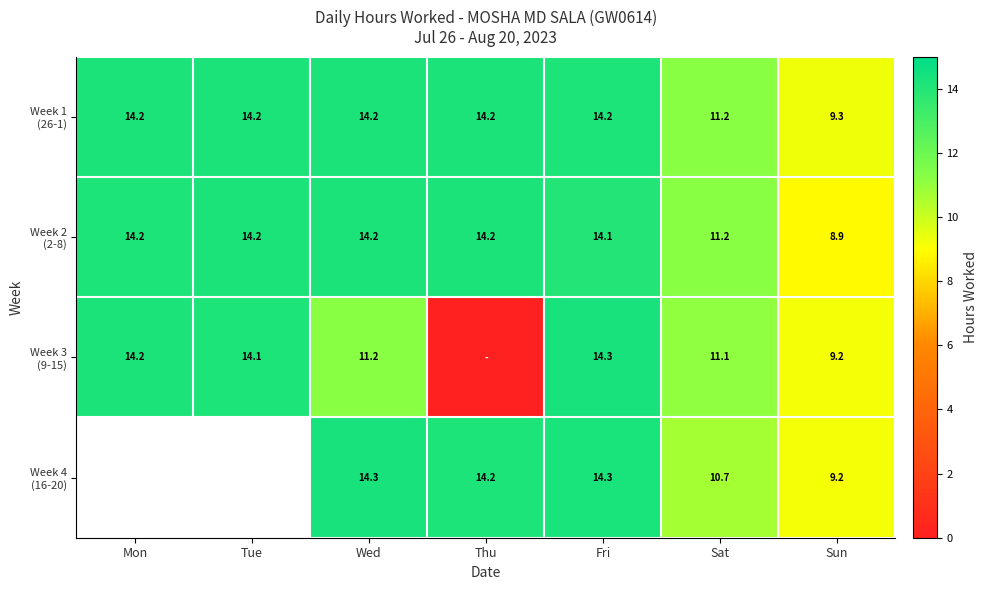

At which category does the chart reach its minimum across all series?

Thu